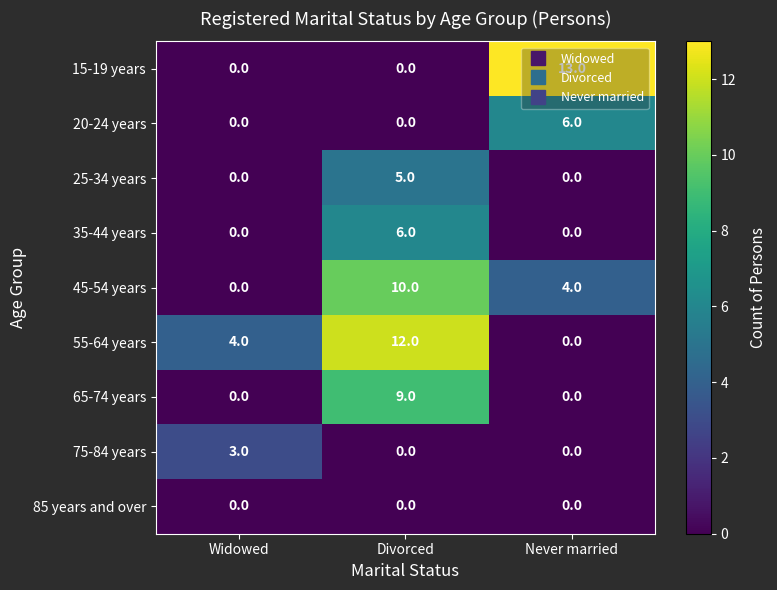

At which category is the sum across all series the highest?

Divorced